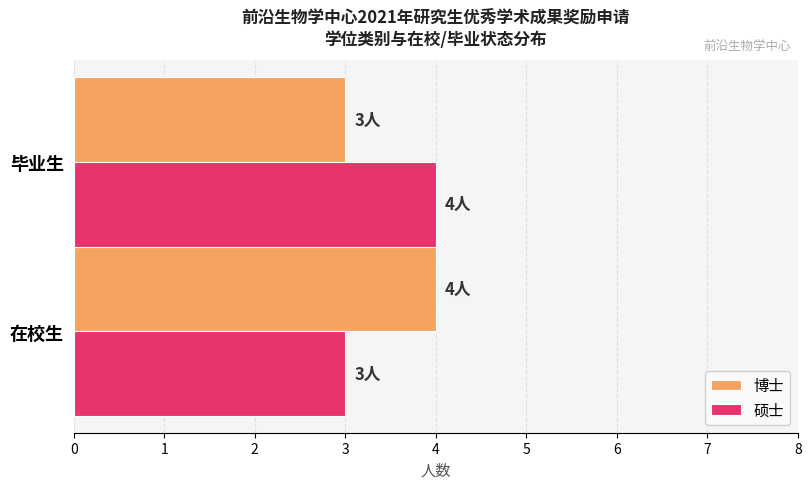

Is the value of 硕士 at 毕业生 greater than the value of 博士 at 毕业生?

Yes